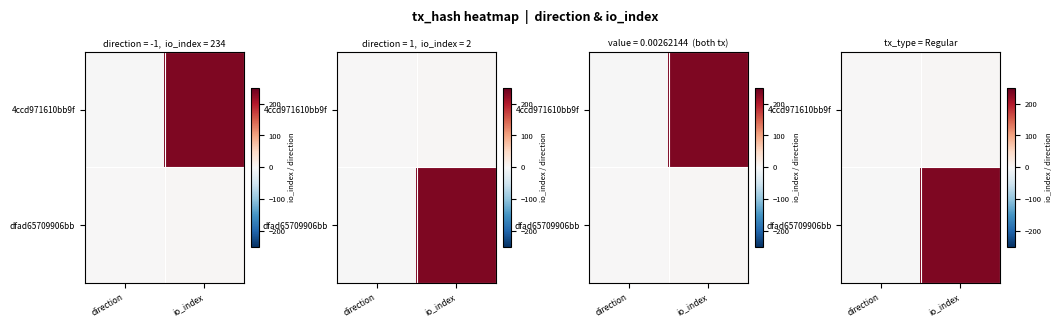

Which series changed the most between direction and io_index?

dfad65709906bb